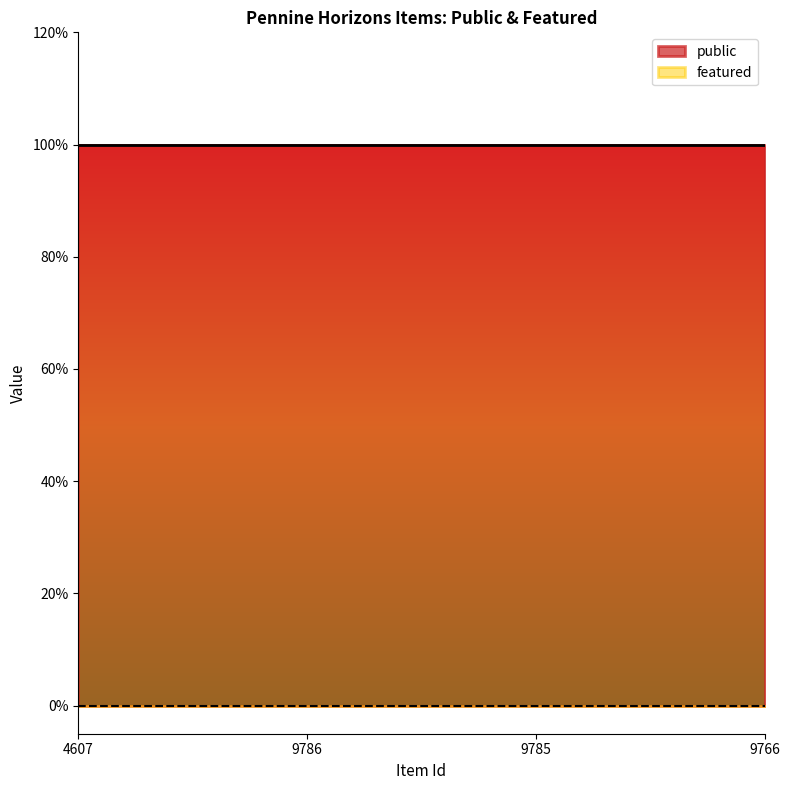

Which series has the largest total across all categories?

public